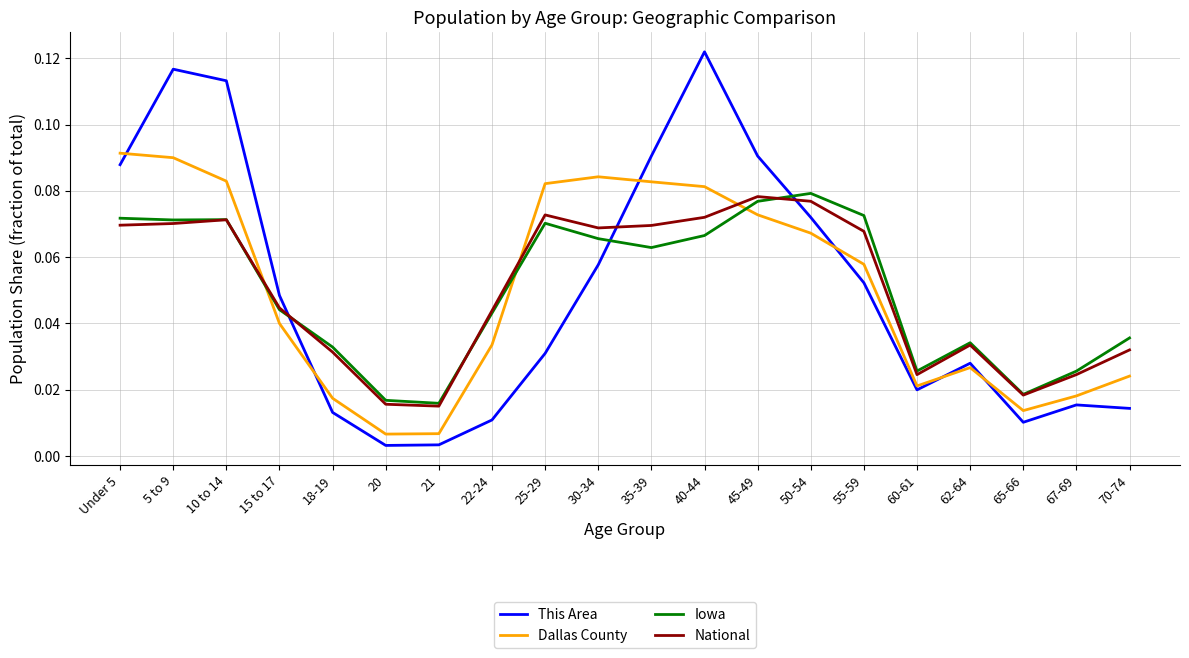

True or false: Iowa and Dallas County intersect in this chart.

True